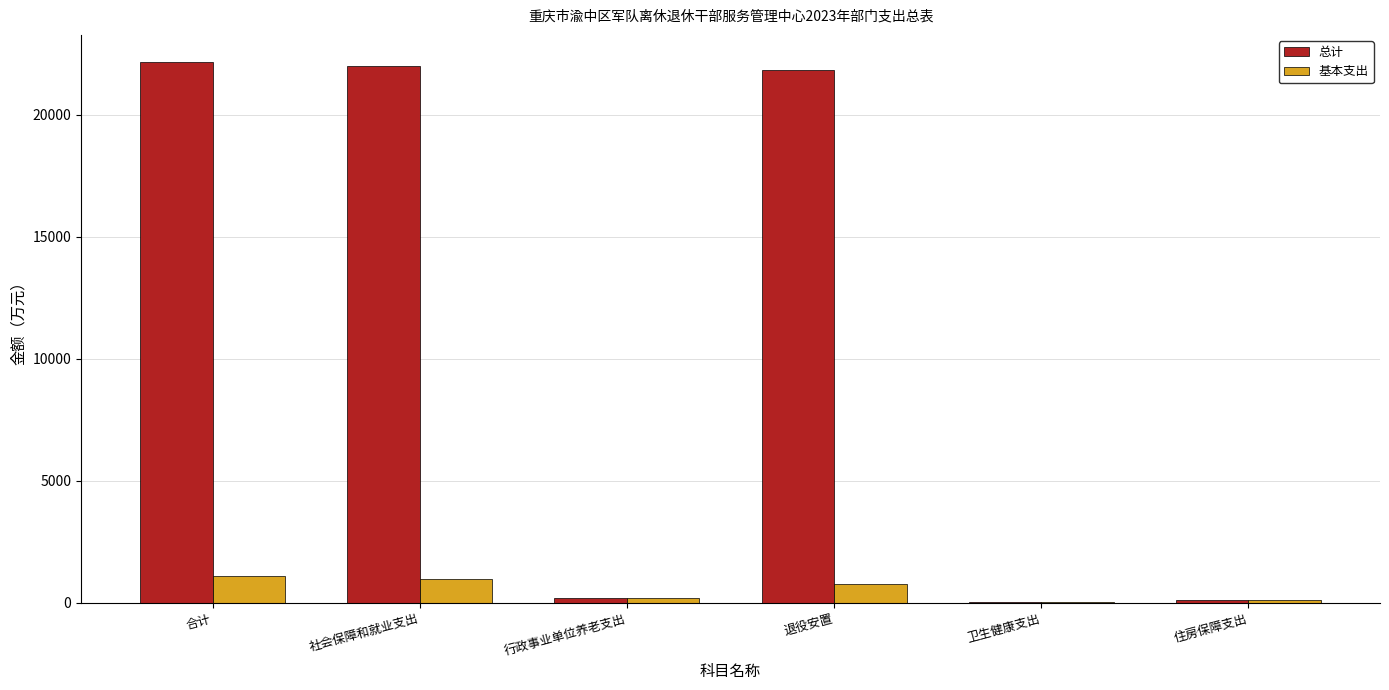

What is the total value across all series at 社会保障和就业支出?

22984.4